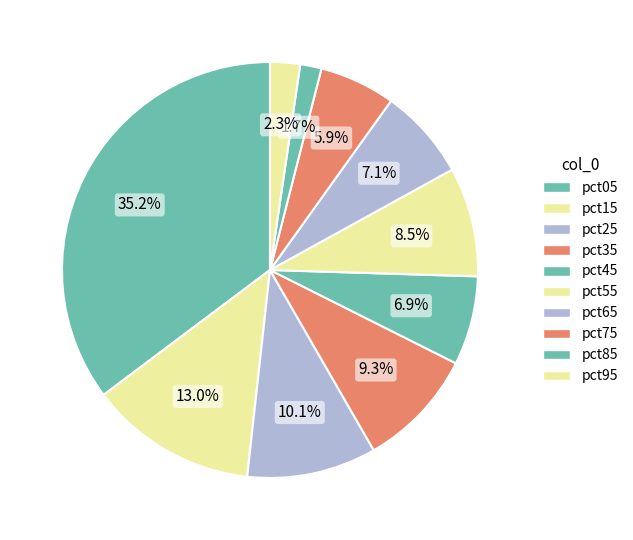

Combined, what portion of the pie is pct35 and pct15?

22.3%